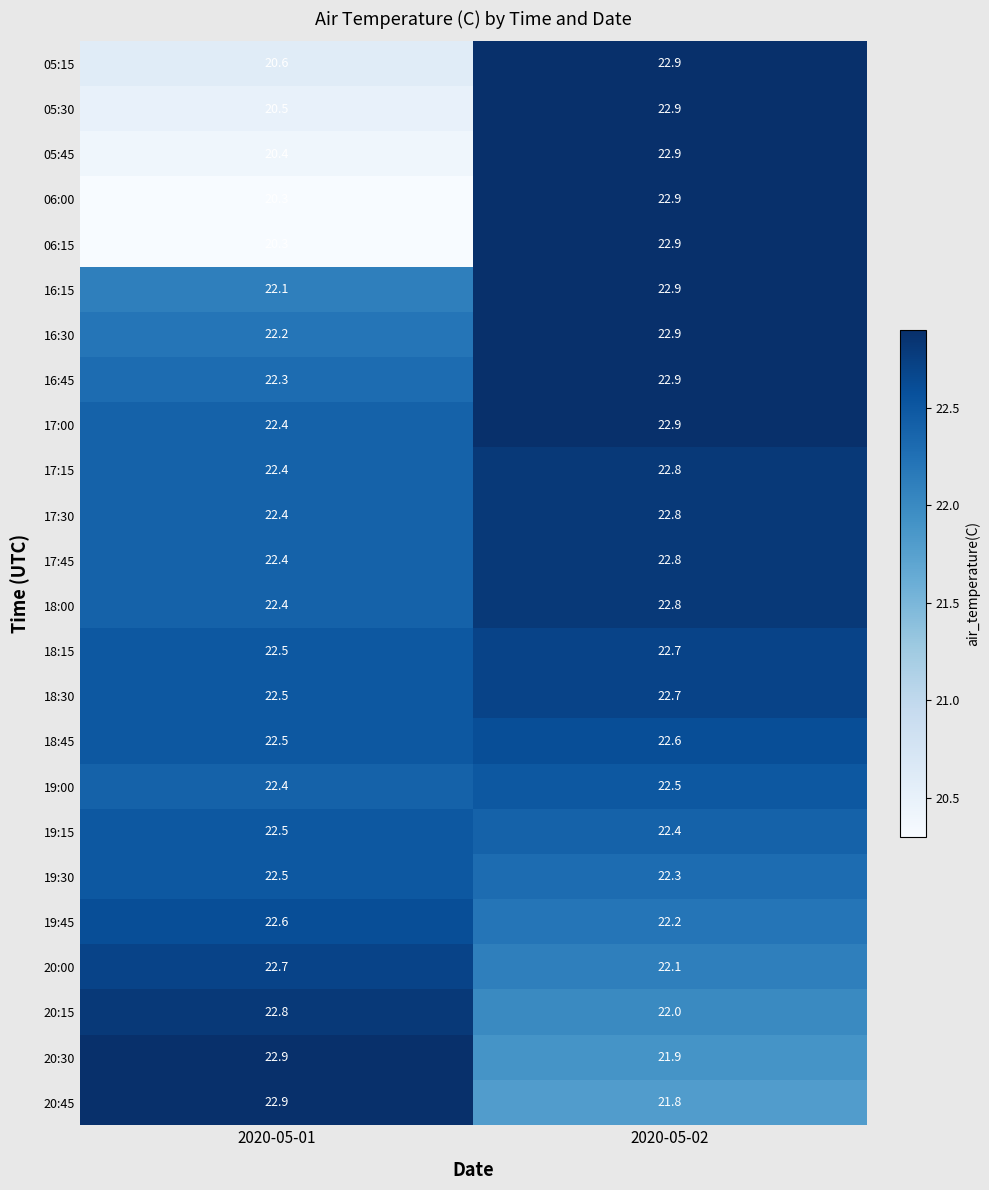

Is it true that 19:15 equals 12.2 at 2020-05-02?

False